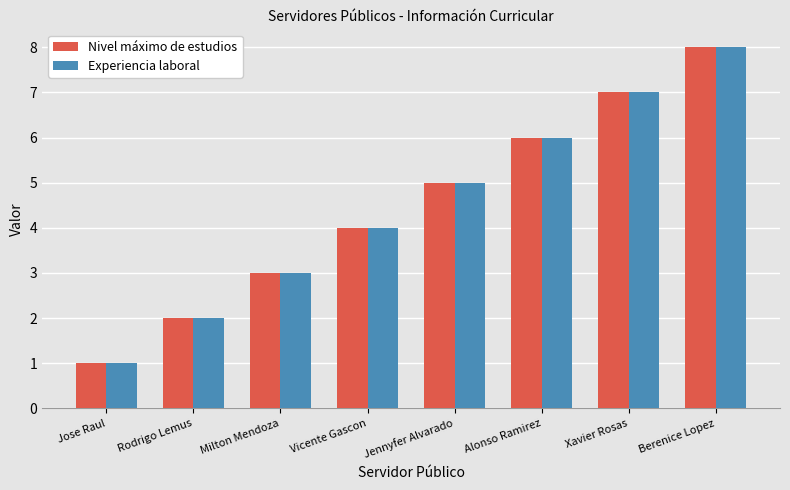

What is the value of the Experiencia laboral bar at the 2nd from the left?

2